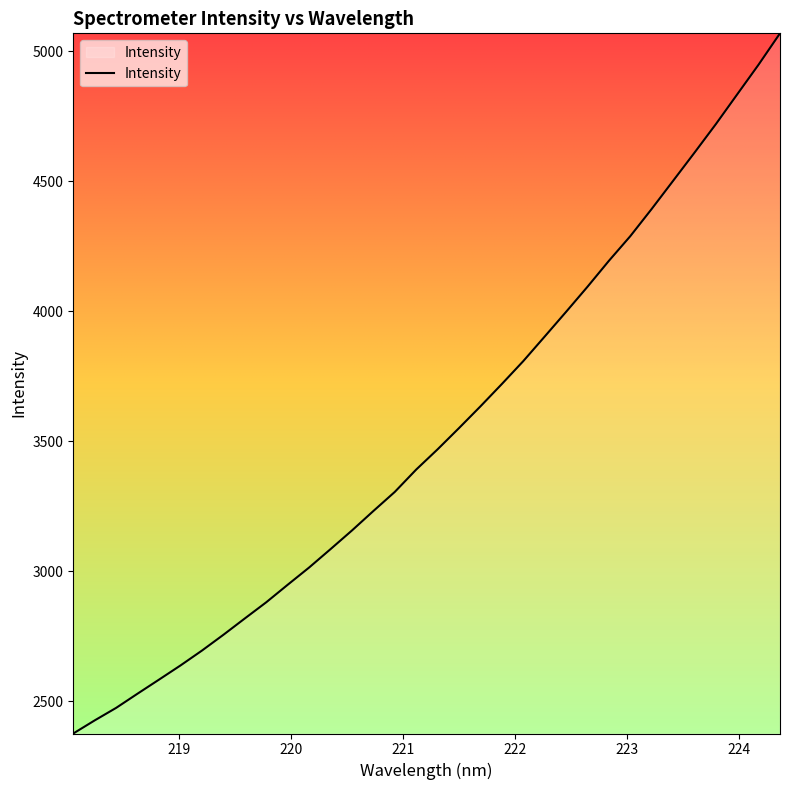

What is the maximum value shown in the chart?

5069.3